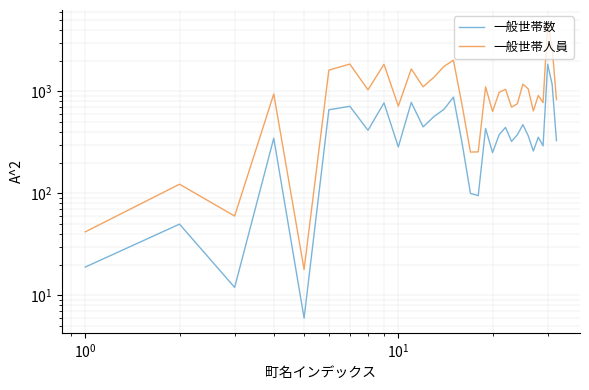

Is the value of 一般世帯人員 at 8 greater than the value of 一般世帯数 at 31?

Yes